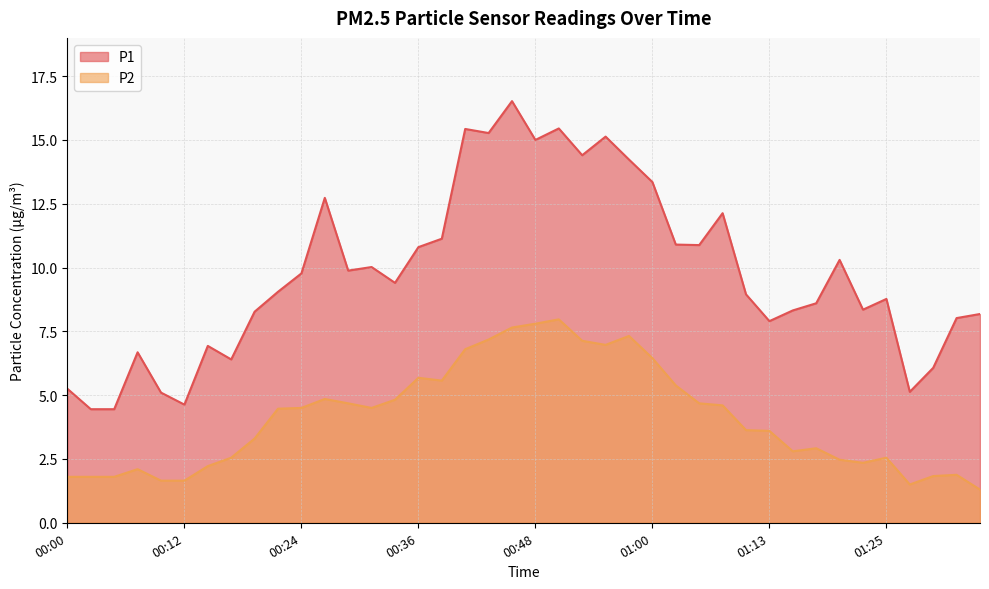

True or false: P2 and P1 intersect in this chart.

False